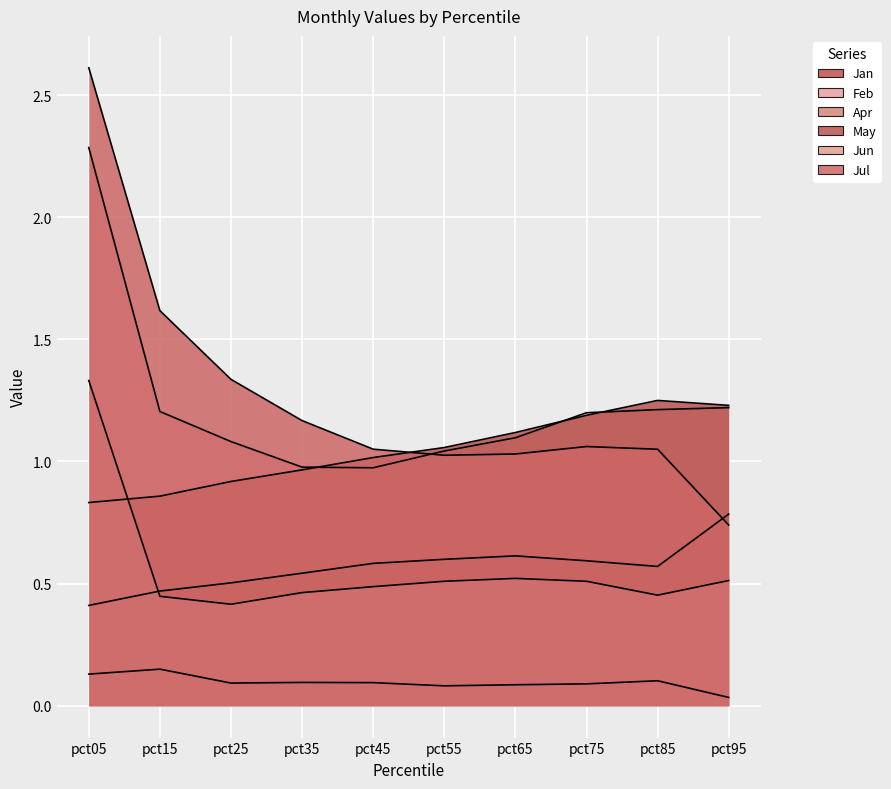

What is the minimum value for Apr?

0.4